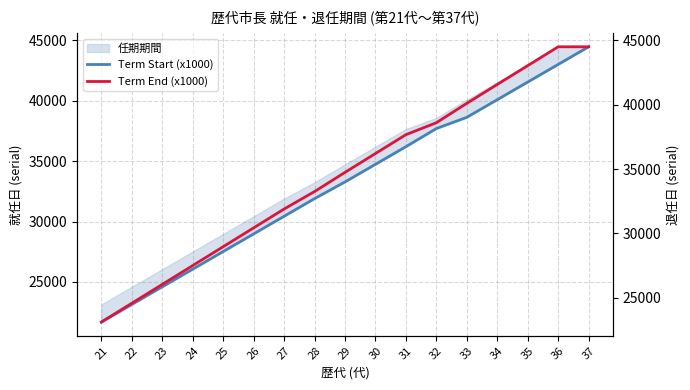

How many categories are shown in the chart?

17